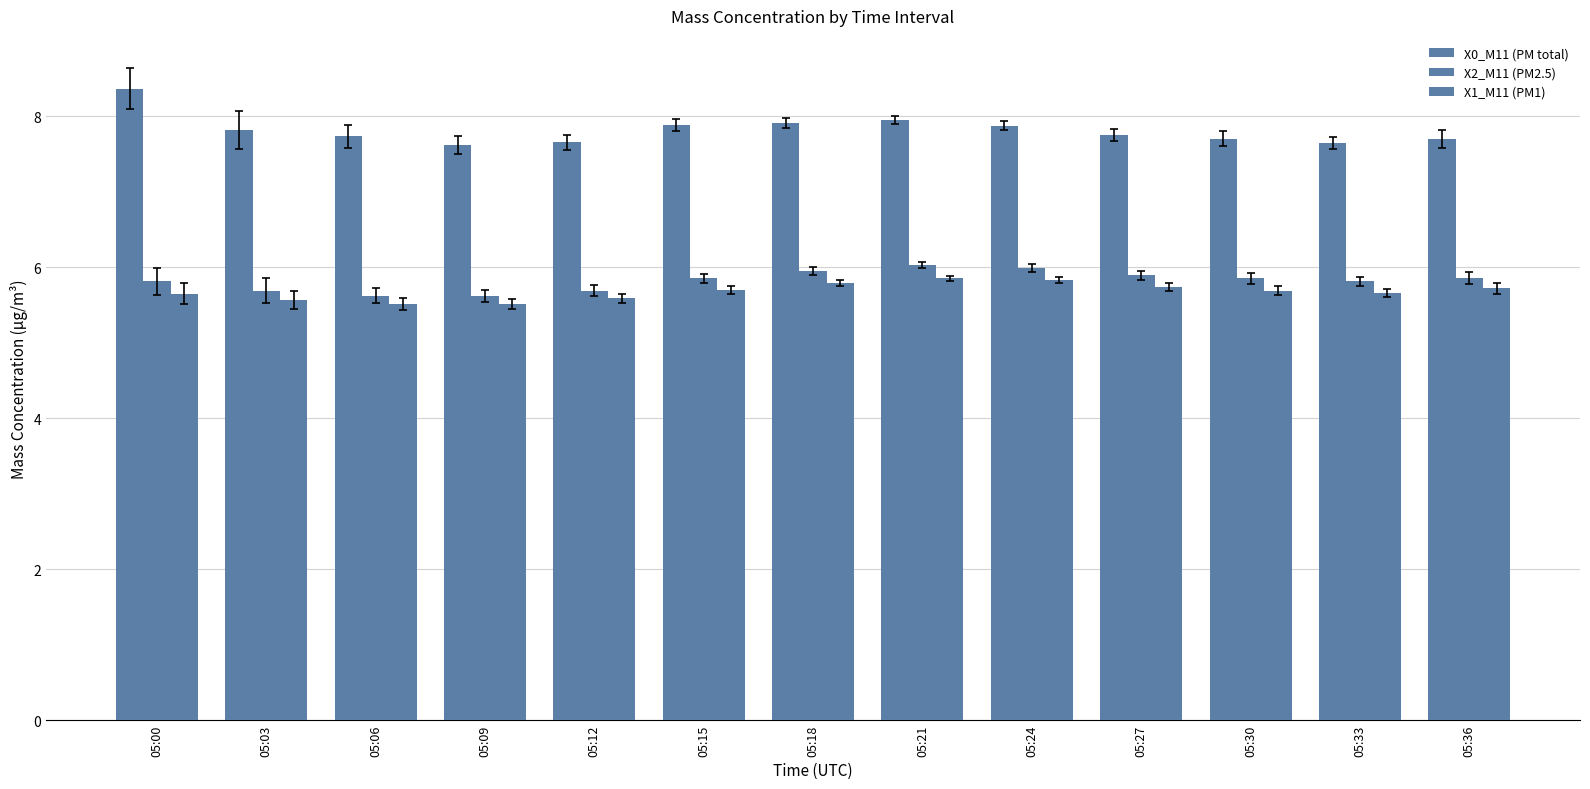

Reading left to right, transcribe all the data shown in this chart.

X0_M11 (PM total): 8.4	7.8	7.7	7.6	7.7	7.9	7.9	8.0	7.9	7.8	7.7	7.6	7.7
X2_M11 (PM2.5): 5.8	5.7	5.6	5.6	5.7	5.8	6.0	6.0	6.0	5.9	5.8	5.8	5.8
X1_M11 (PM1): 5.7	5.6	5.5	5.5	5.6	5.7	5.8	5.8	5.8	5.7	5.7	5.7	5.7